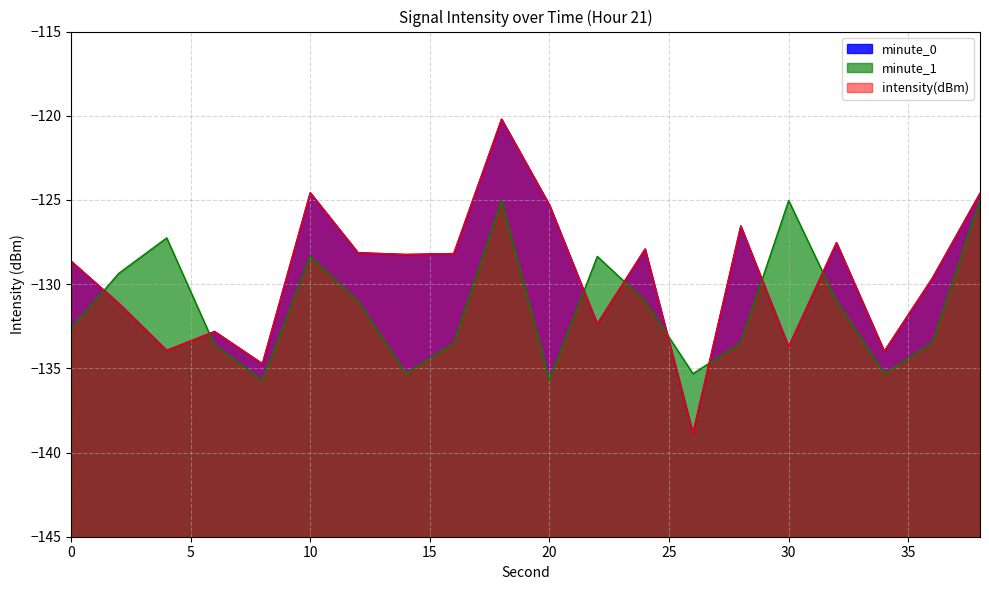

What value does the data have at 38?

-124.6